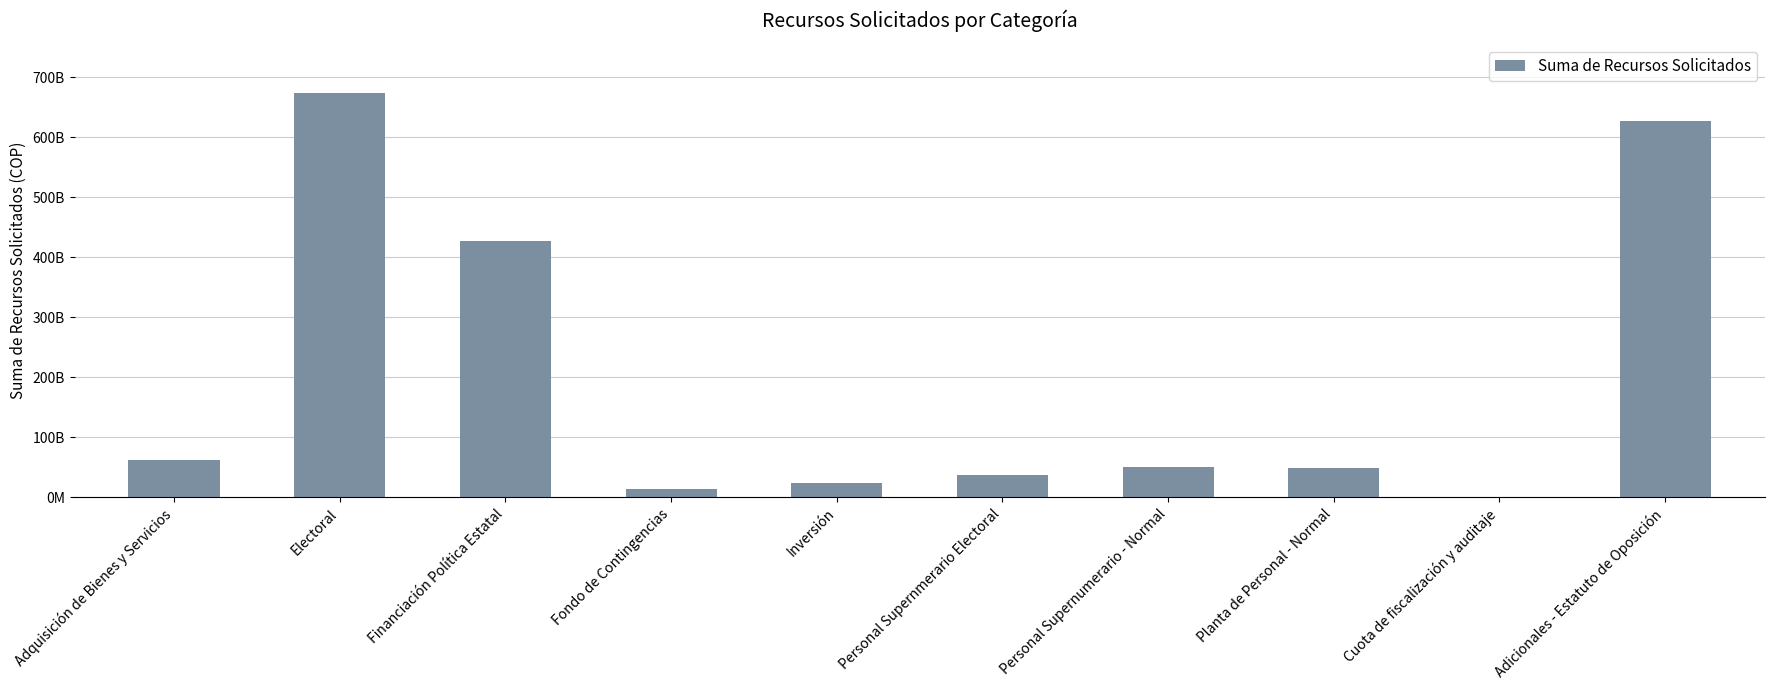

Are the bars horizontal?

No